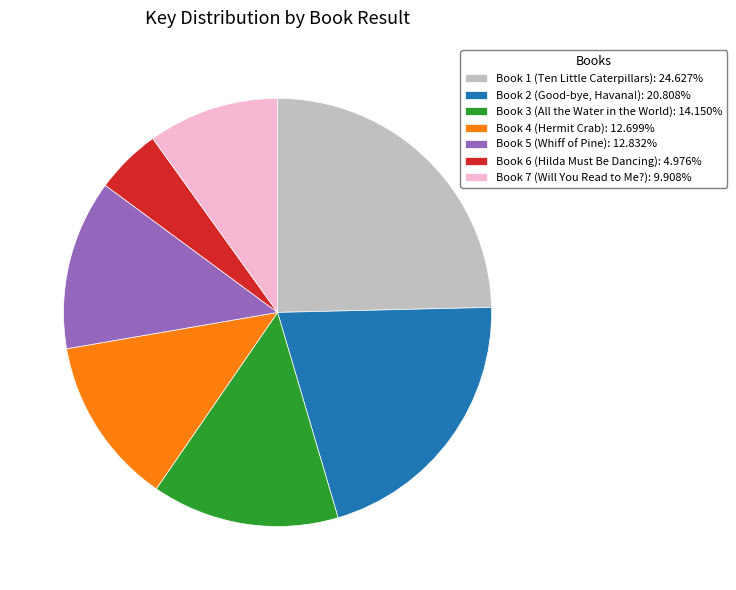

Is the sum of Book 3 (All the Water in the World): 14.150% and Book 4 (Hermit Crab): 12.699% greater than half?

No